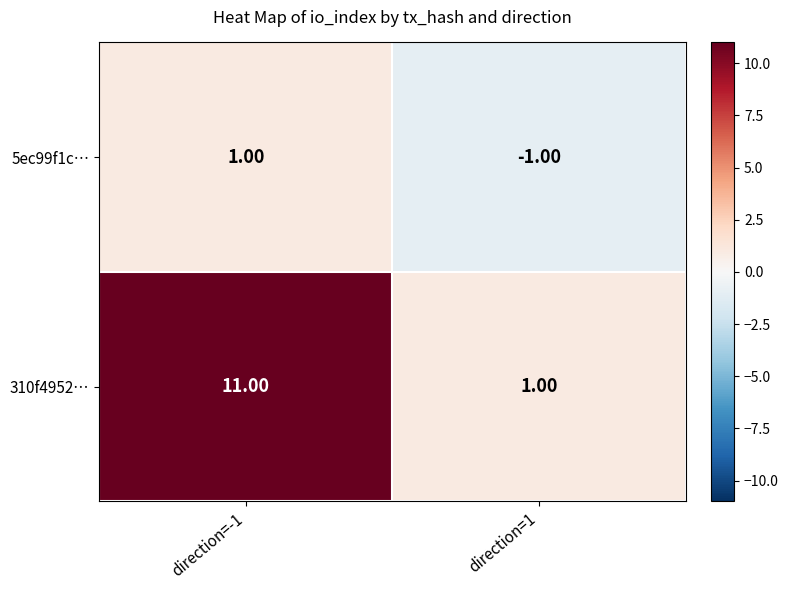

At which category does the chart reach its peak across all series?

direction=-1